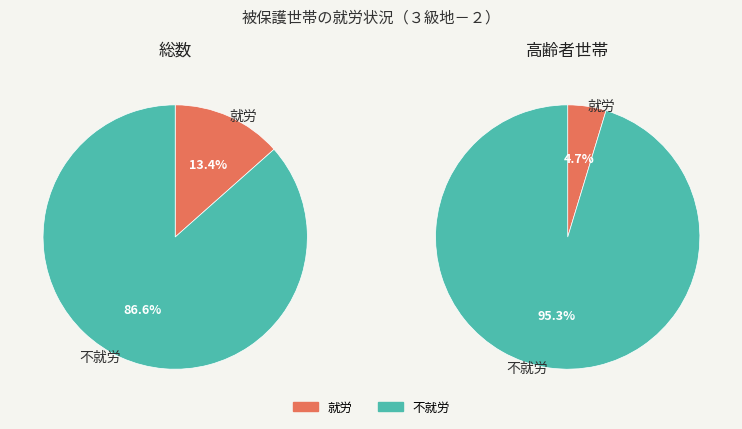

Is there a majority slice in this chart?

Yes